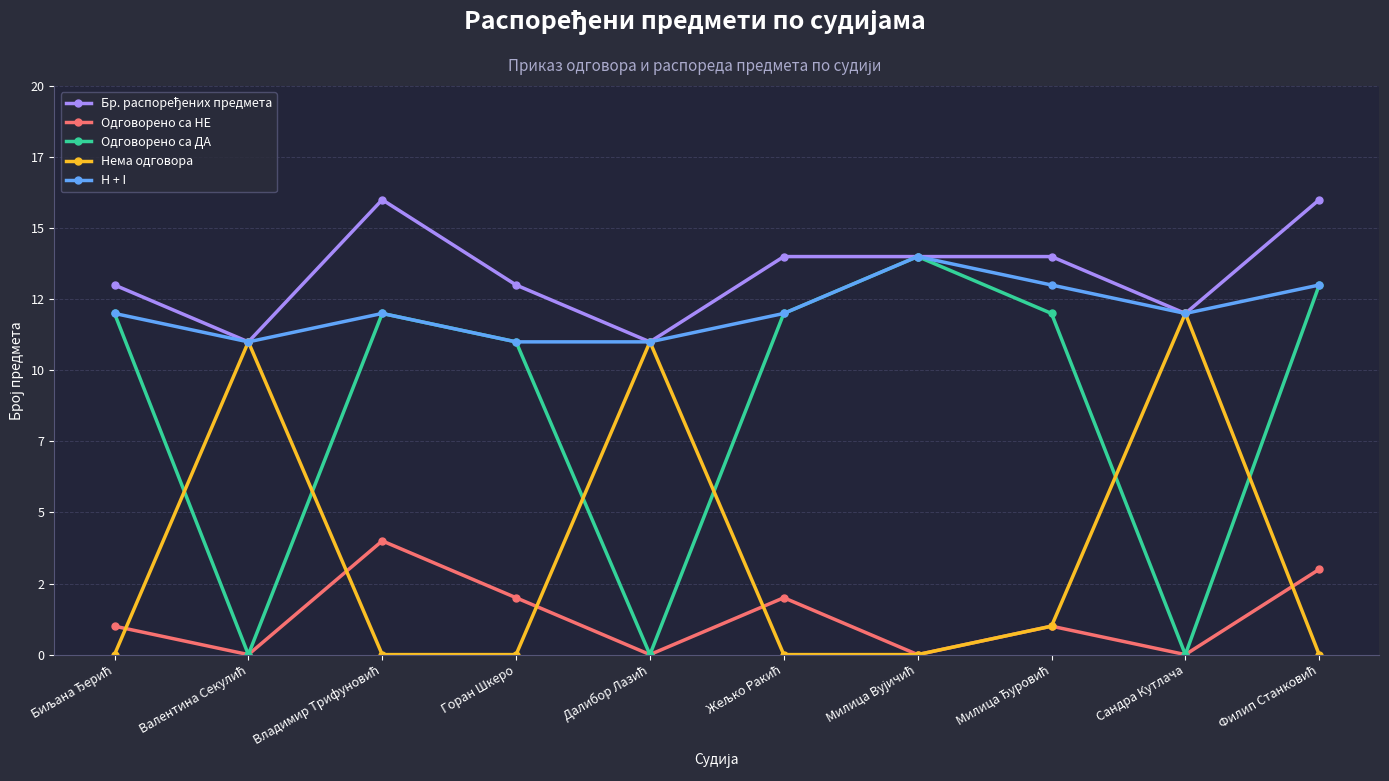

Reading left to right, what are all the values shown in this chart?

Бр. распоређених предмета: Биљана Ђерић=13	Валентина Секулић=11	Владимир Трифуновић=16	Горан Шкеро=13	Далибор Лазић=11	Жељко Ракић=14	Милица Вујичић=14	Милица Ђуровић=14	Сандра Кутлача=12	Филип Станковић=16
Одговорено са НЕ: Биљана Ђерић=1	Валентина Секулић=0	Владимир Трифуновић=4	Горан Шкеро=2	Далибор Лазић=0	Жељко Ракић=2	Милица Вујичић=0	Милица Ђуровић=1	Сандра Кутлача=0	Филип Станковић=3
Одговорено са ДА: Биљана Ђерић=12	Валентина Секулић=0	Владимир Трифуновић=12	Горан Шкеро=11	Далибор Лазић=0	Жељко Ракић=12	Милица Вујичић=14	Милица Ђуровић=12	Сандра Кутлача=0	Филип Станковић=13
Нема одговора: Биљана Ђерић=0	Валентина Секулић=11	Владимир Трифуновић=0	Горан Шкеро=0	Далибор Лазић=11	Жељко Ракић=0	Милица Вујичић=0	Милица Ђуровић=1	Сандра Кутлача=12	Филип Станковић=0
H + I: Биљана Ђерић=12	Валентина Секулић=11	Владимир Трифуновић=12	Горан Шкеро=11	Далибор Лазић=11	Жељко Ракић=12	Милица Вујичић=14	Милица Ђуровић=13	Сандра Кутлача=12	Филип Станковић=13